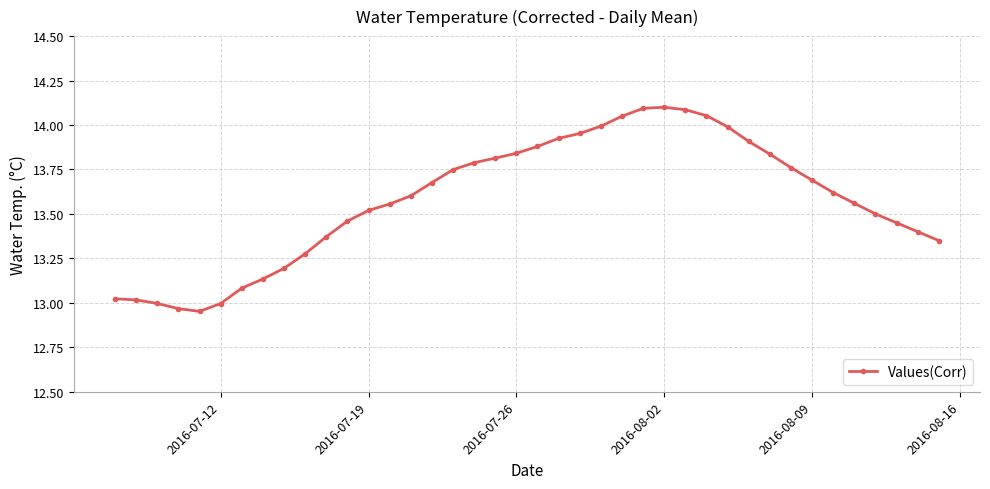

How many series are shown in this chart?

1